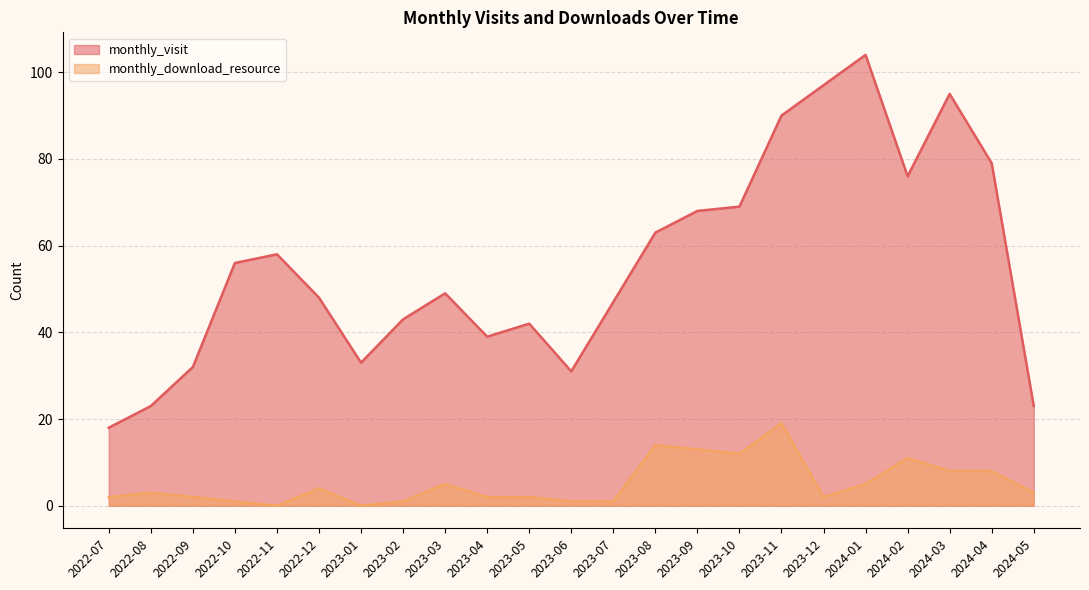

Where does the monthly_download_resource series first go above 3?

2022-12